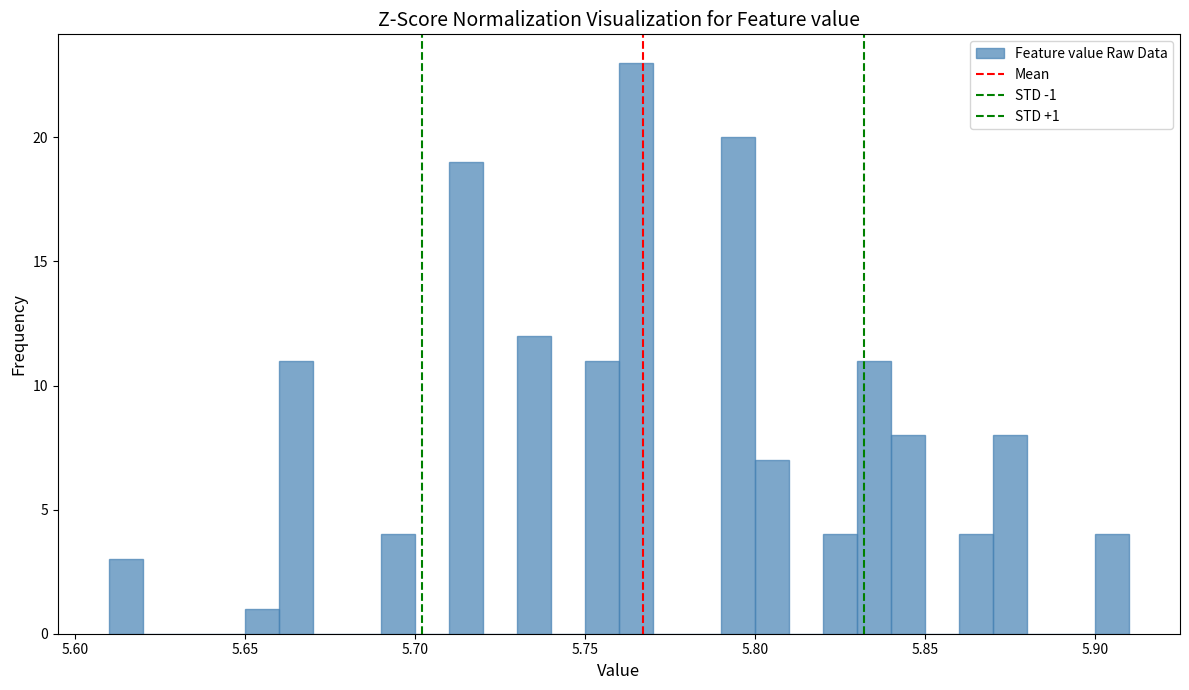

Read against the x-axis, roughly where is the centre of the tallest bar?

5.765